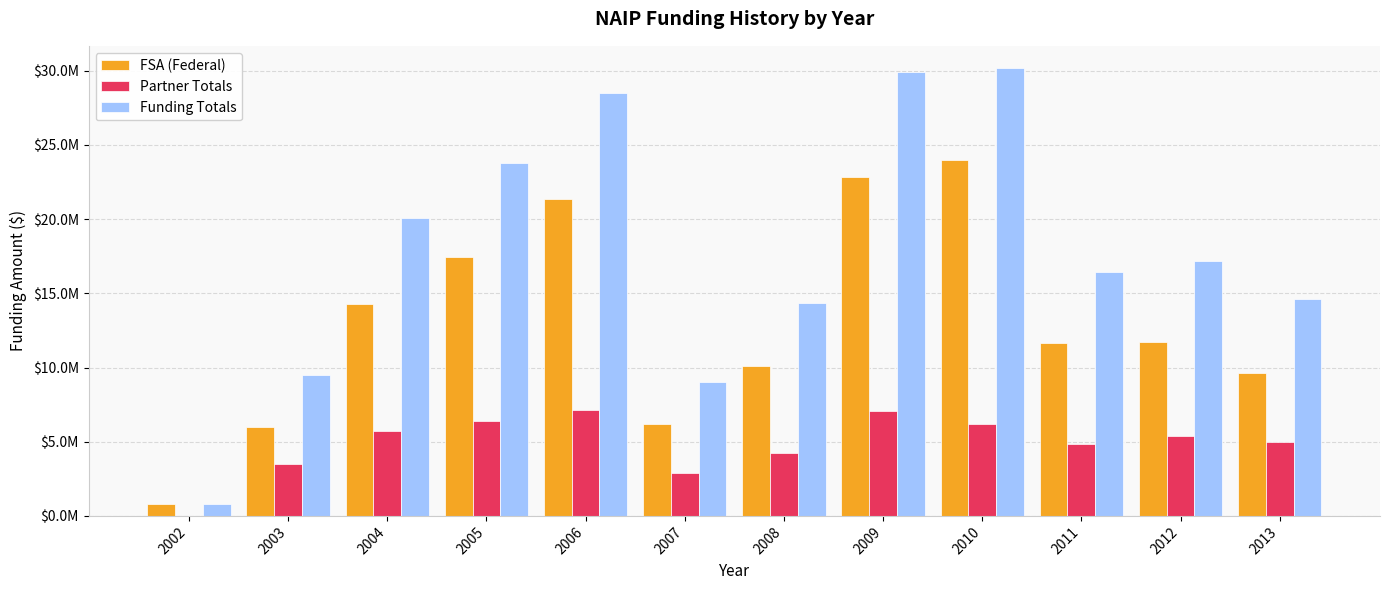

At which label does Funding Totals first exceed 17146563?

2004